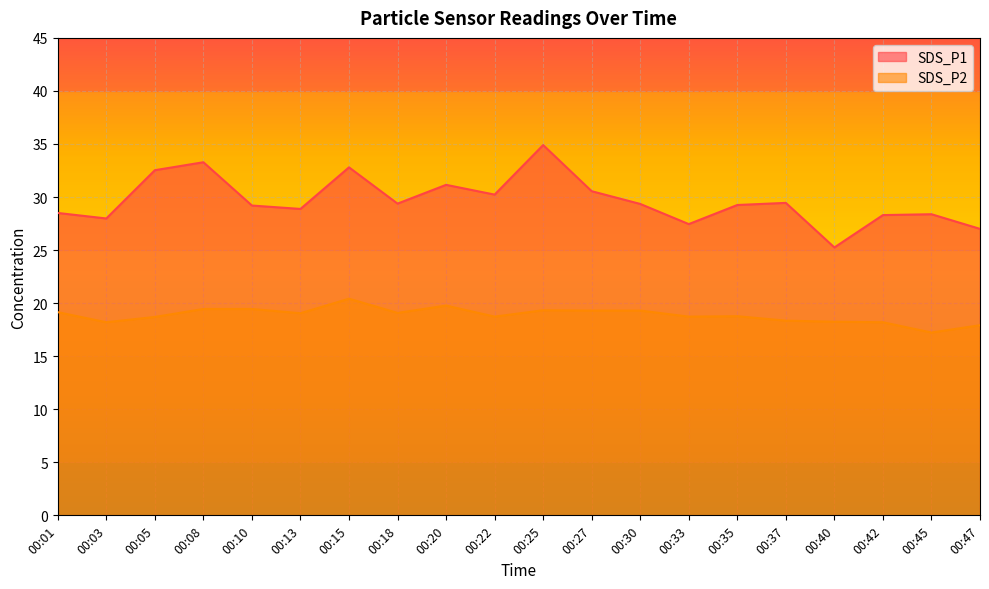

Rank the series by their maximum value, from highest to lowest.

SDS_P1, SDS_P2